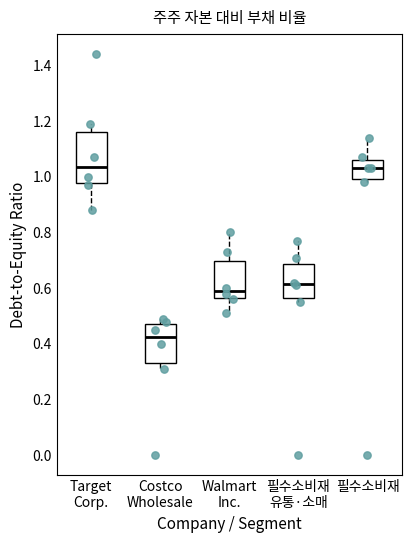

Reading left to right, read every box against the y-axis: the position of its median line, the range the box covers, and the ends of its whiskers. The values are not printed on the chart, so give them approximately, as read against the axis.

Target Corp.: median 1.04, box 0.98 to 1.16, whiskers 0.88 to 1.20
Costco Wholesale: median 0.42, box 0.34 to 0.48, whiskers 0.32 to 0.50
Walmart Inc.: median 0.60, box 0.56 to 0.70, whiskers 0.52 to 0.80
필수소비재 유통·소매: median 0.62, box 0.56 to 0.68, whiskers 0.56 (just below the box's lower edge) to 0.78
필수소비재: median 1.04, box 1.00 to 1.06, whiskers 0.98 to 1.14